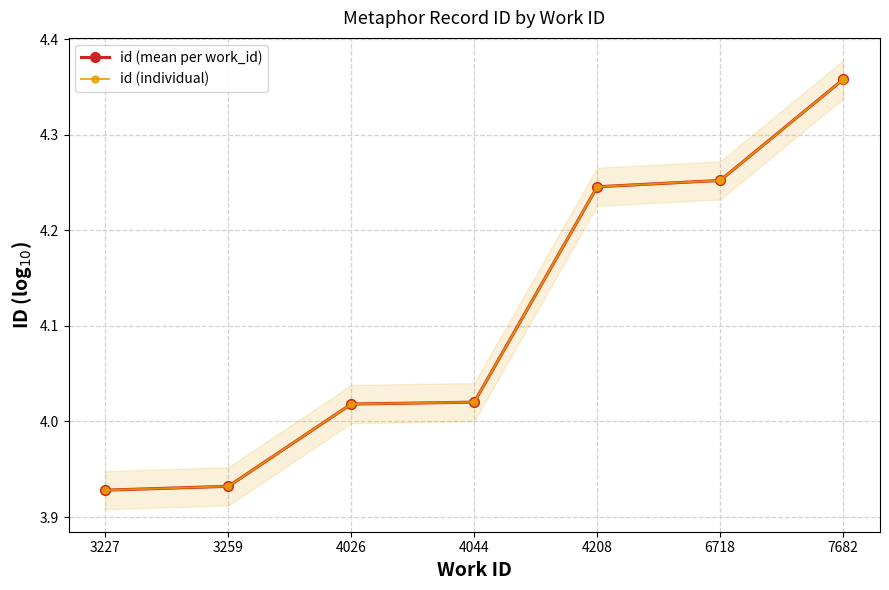

Which category has the highest value in the id (mean per work_id) series?

7682